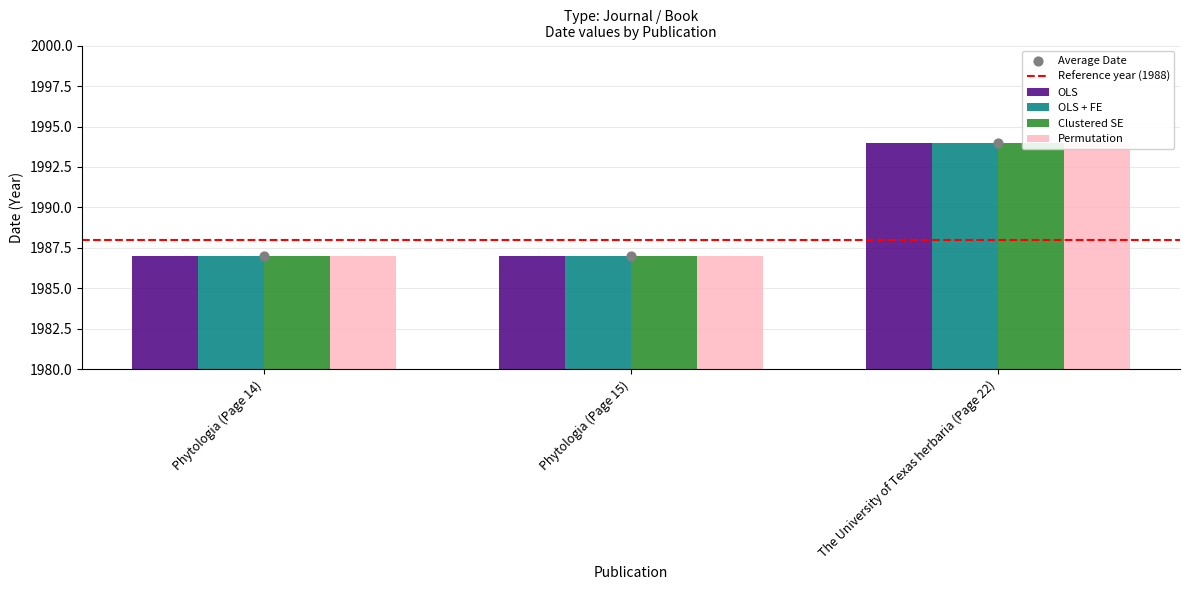

What are all the series names shown in the legend?

OLS, OLS + FE, Clustered SE, Permutation